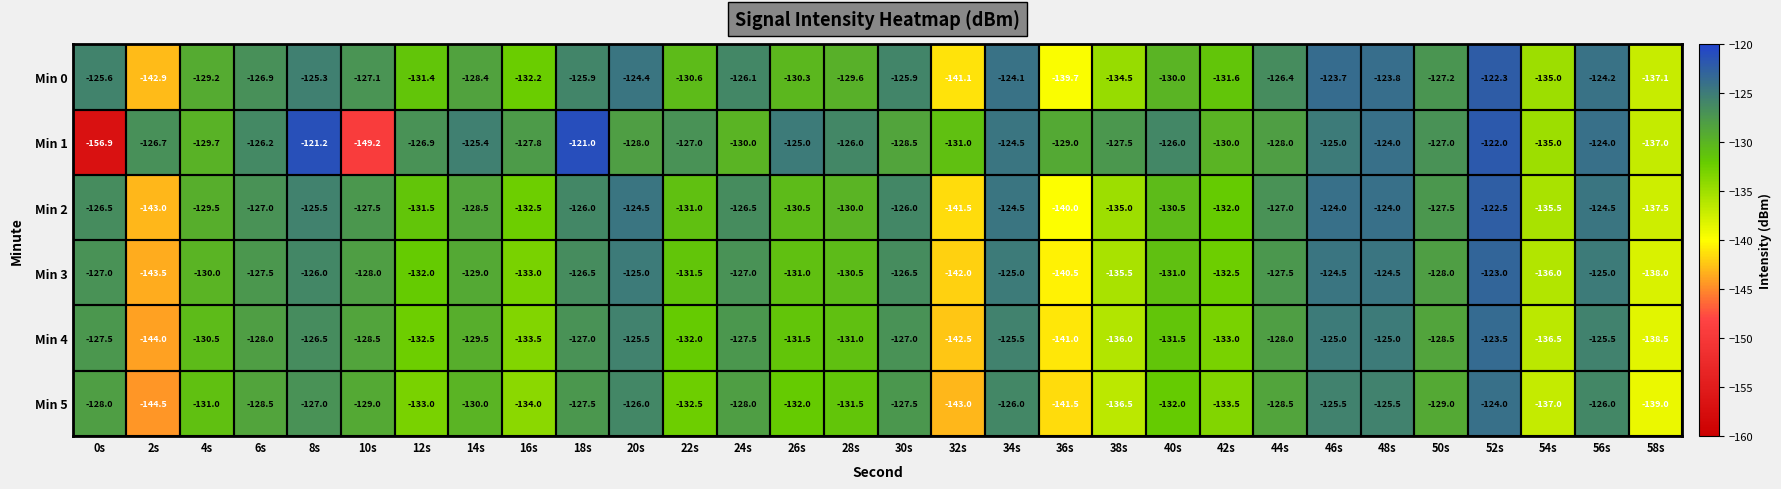

How many data points in Min 3 are above -128?

13